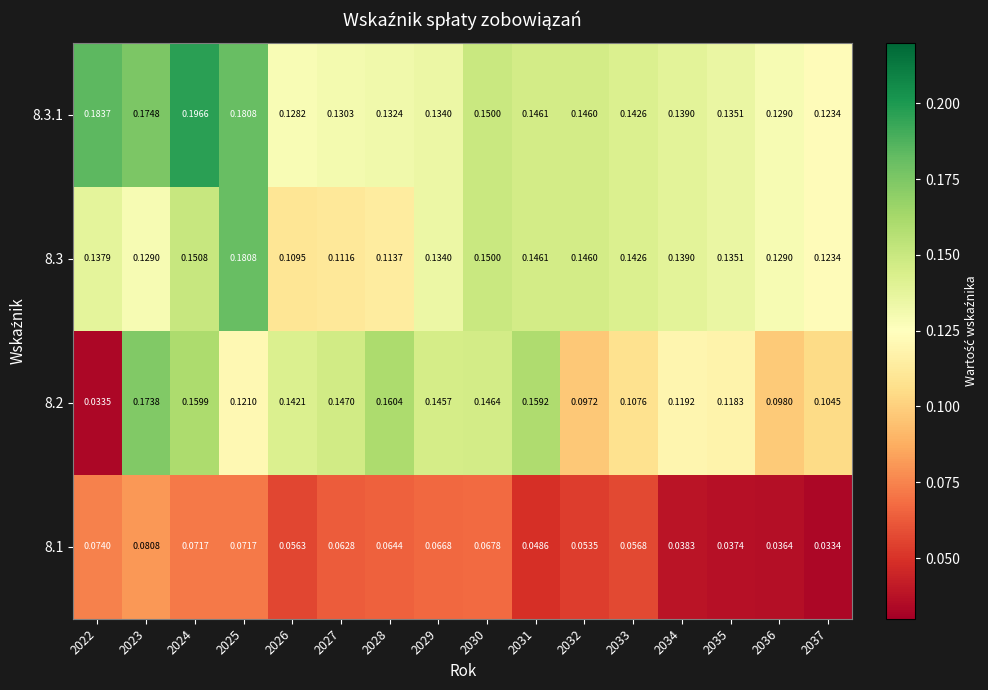

What is the greatest value displayed?

0.2